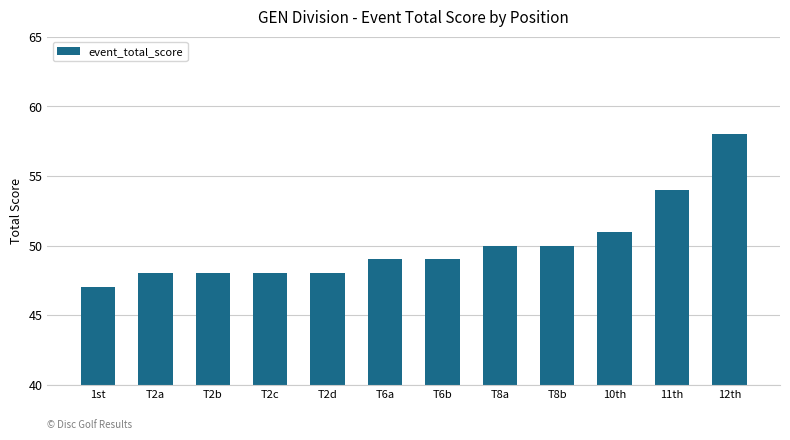

What is the difference between the maximum and second lowest values?

10